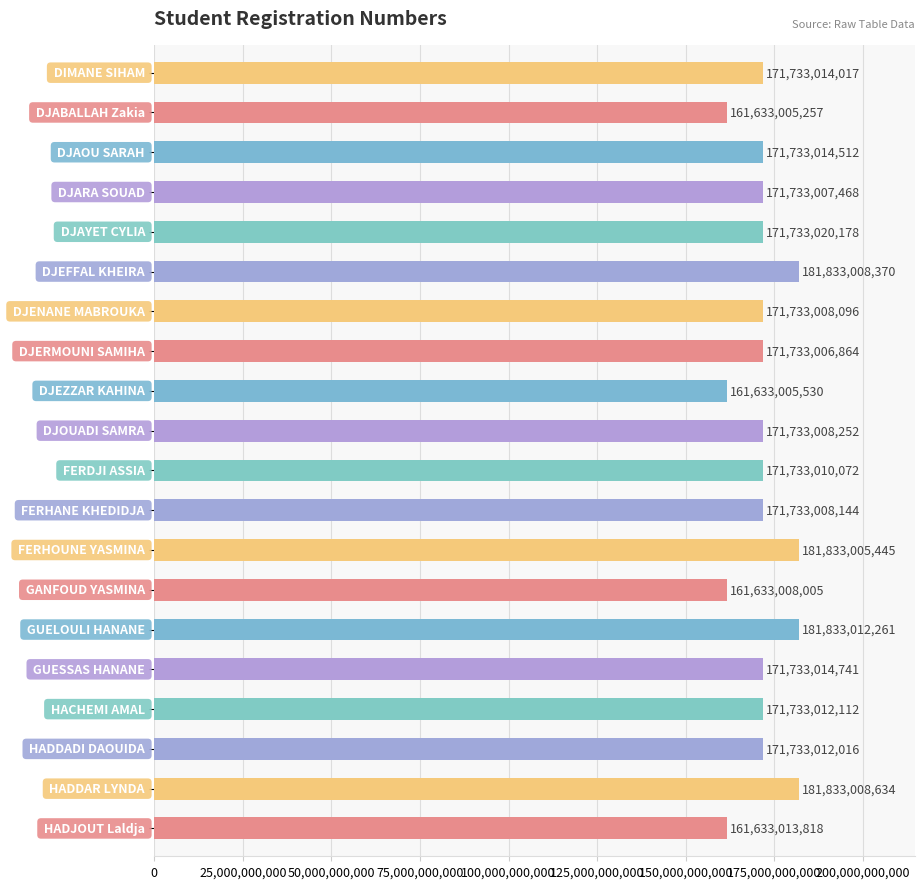

Reading top to bottom, transcribe all the data shown in this chart.

171733014017	161633005257	171733014512	171733007468	171733020178	181833008370	171733008096	171733006864	161633005530	171733008252	171733010072	171733008144	181833005445	161633008005	181833012261	171733014741	171733012112	171733012016	181833008634	161633013818